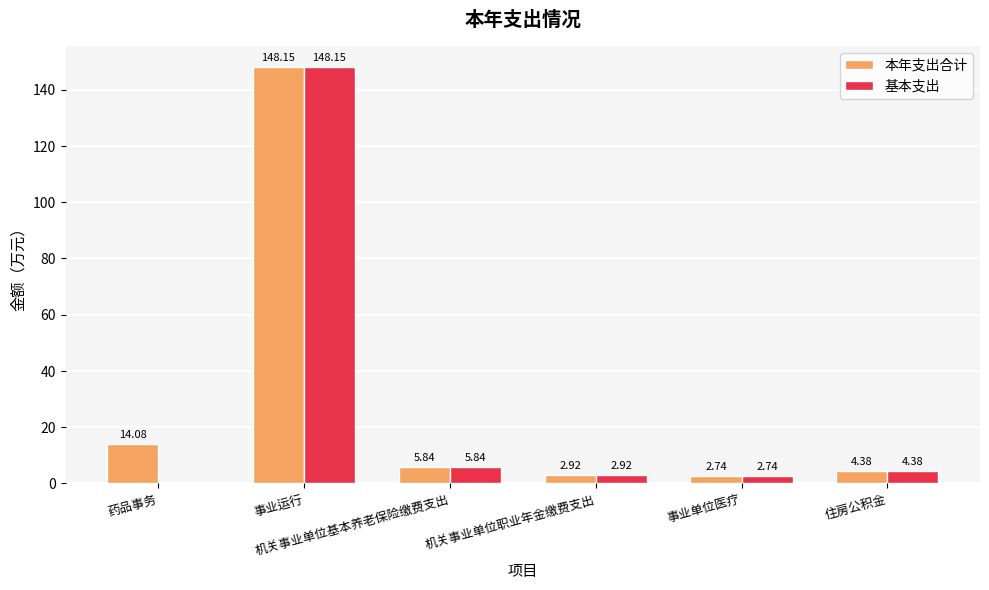

What is the total value across all series at 机关事业单位基本养老保险缴费支出?

11.7